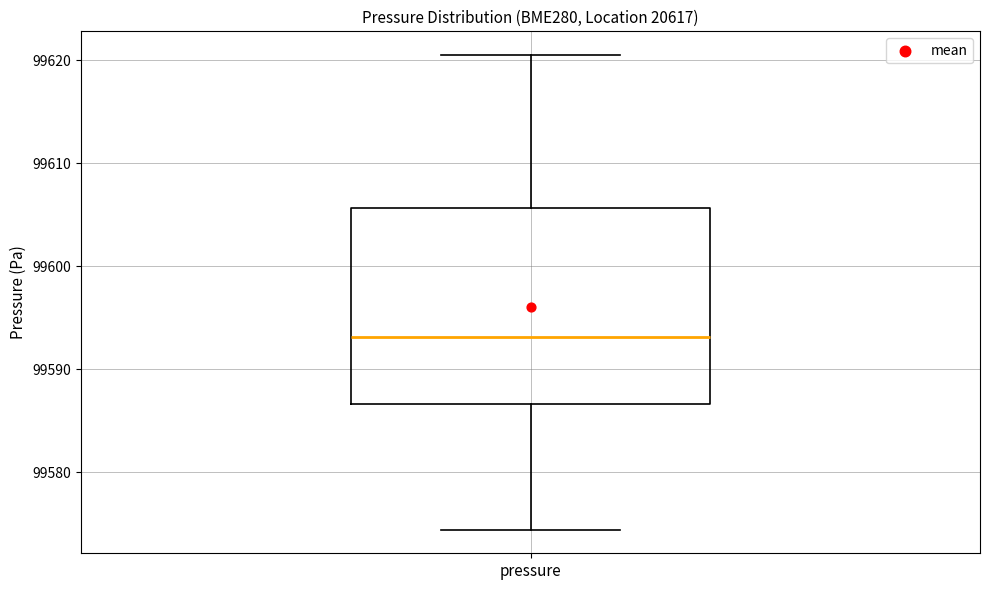

Where is the upper edge of the box for pressure on the y-axis? The values are not printed on the chart, so give them approximately, as read against the axis.

99606